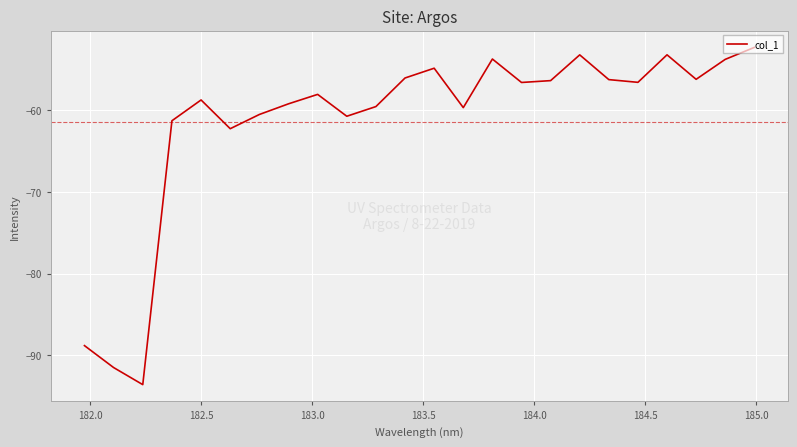

True or false: the data has more than 0 interior local peaks.

True